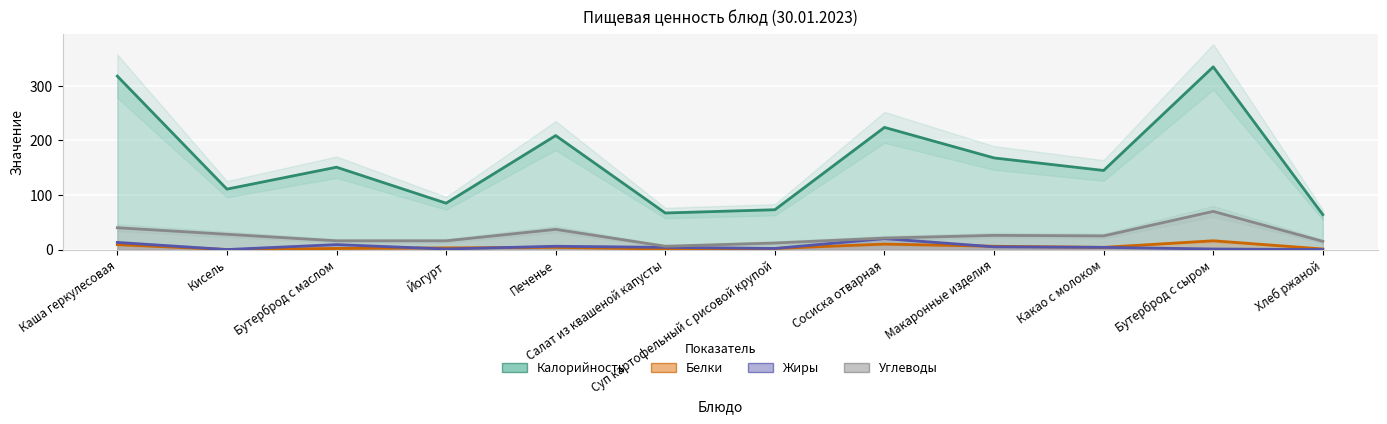

Where is the first local minimum for Калорийность?

Кисель